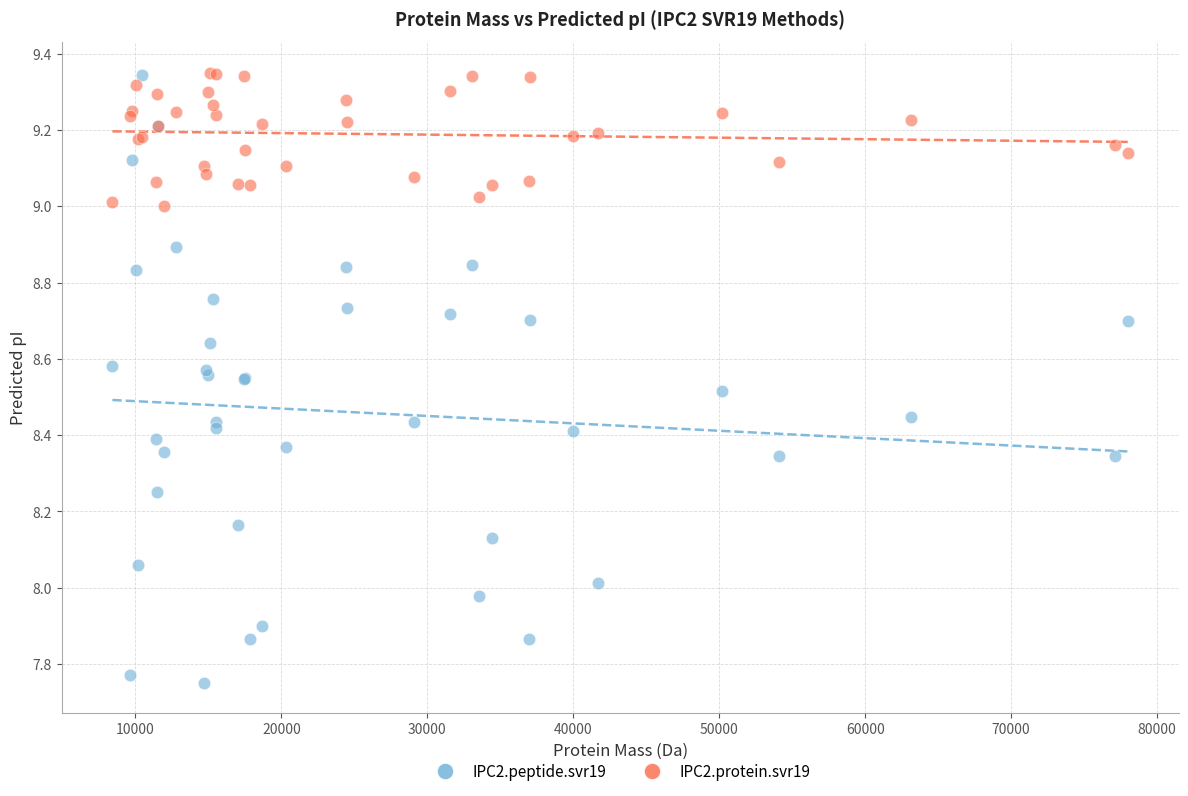

Which series has the largest Y range (max minus min)?

IPC2.peptide.svr19